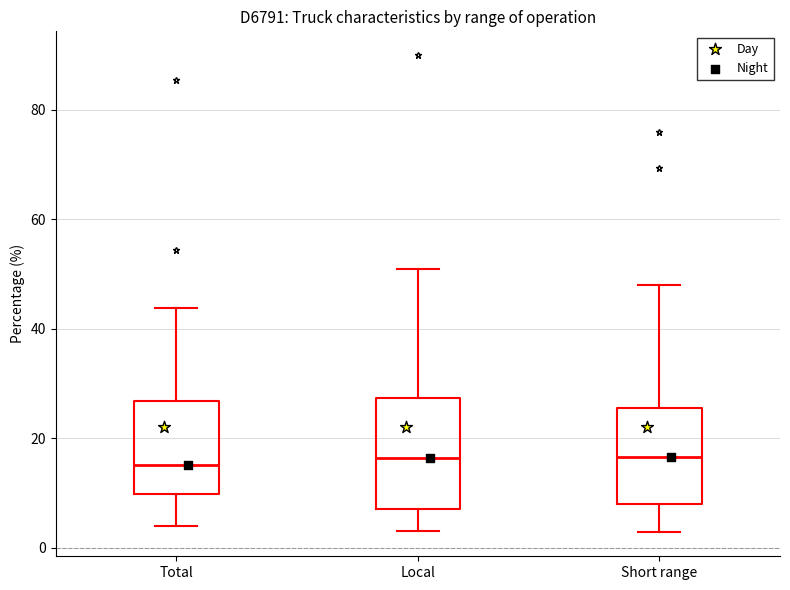

Reading left to right, transcribe this box plot: for each box, give where its median line is, the range the box spans, and where its two whiskers end, as read against the y-axis. The values are not printed on the chart, so give them approximately, as read against the axis.

Total: median 16, box 10 to 26, whiskers 4 to 44
Local: median 16, box 8 to 28, whiskers 4 to 52
Short range: median 16, box 8 to 26, whiskers 2 to 48